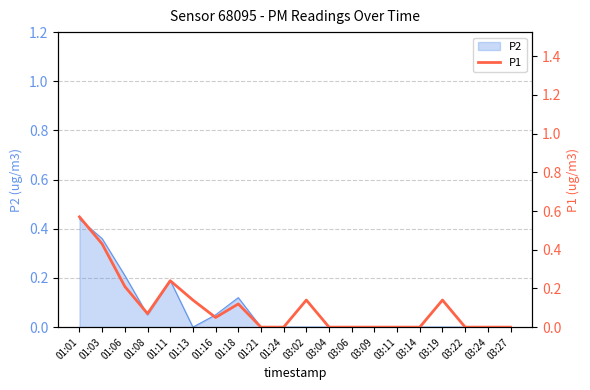

Is it true that P2 equals -0.3 at 01:21?

False